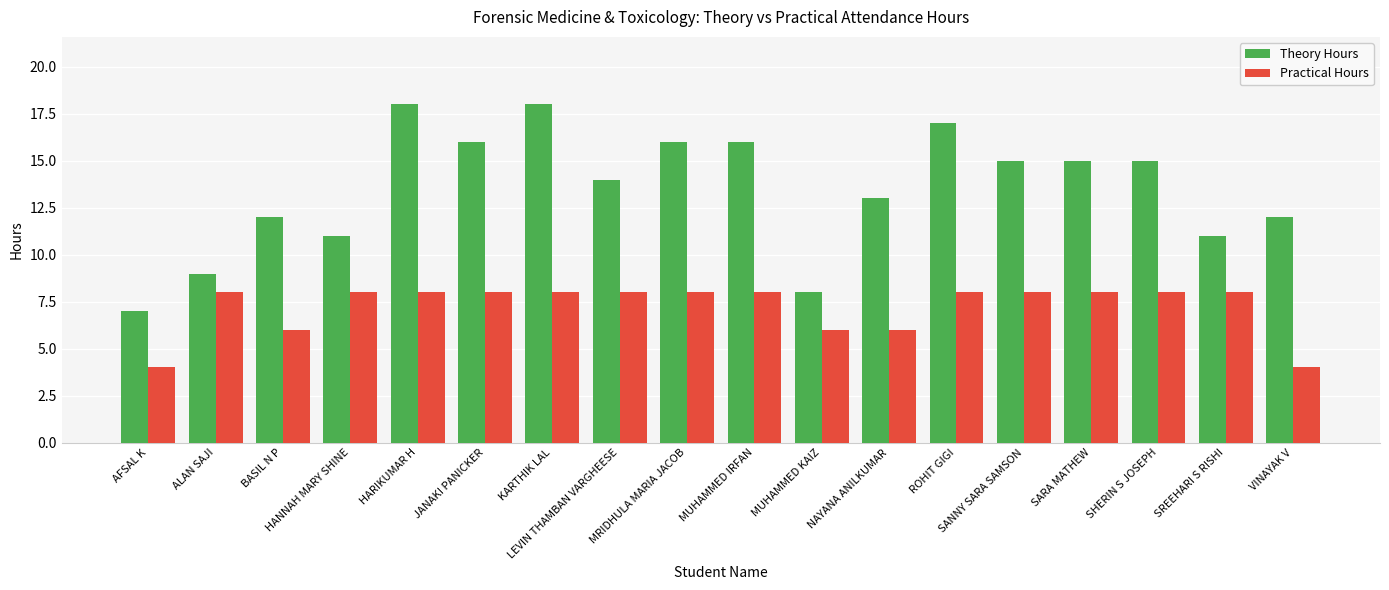

Is it true that Practical Hours equals 14 at MUHAMMED IRFAN?

False